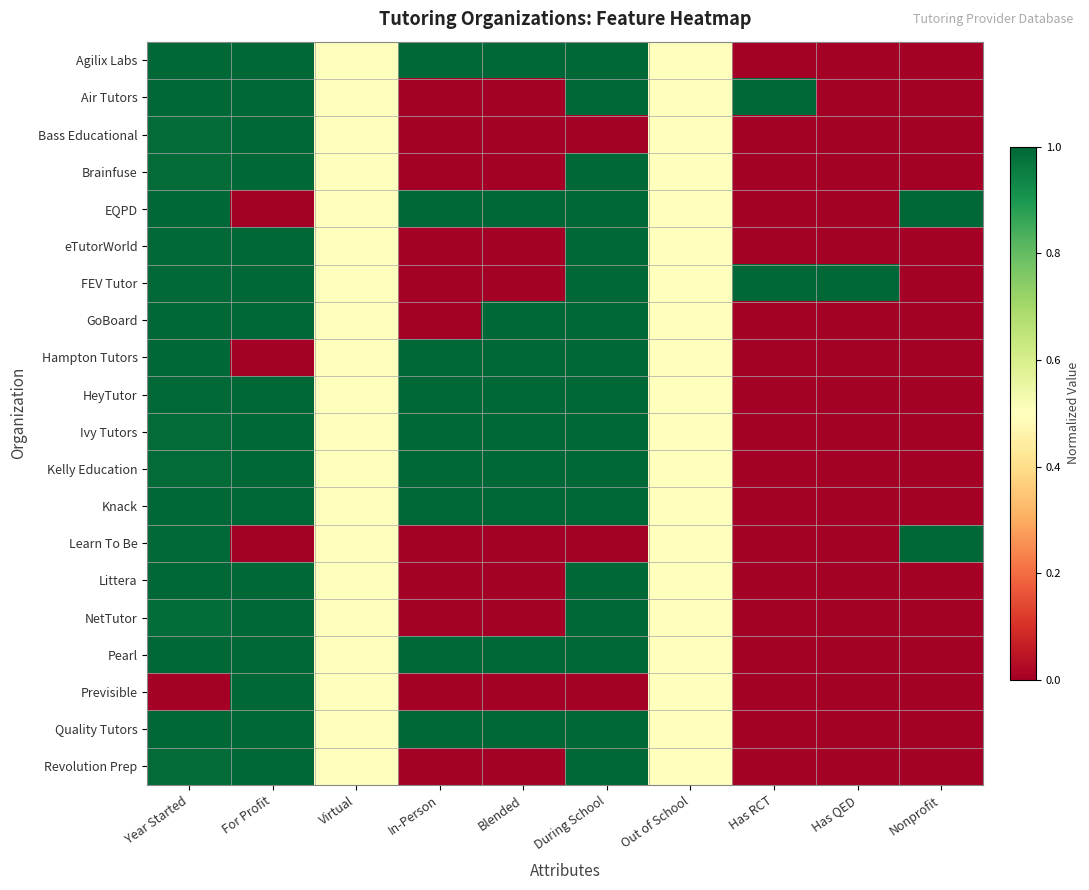

What is the greatest value displayed?

1.0